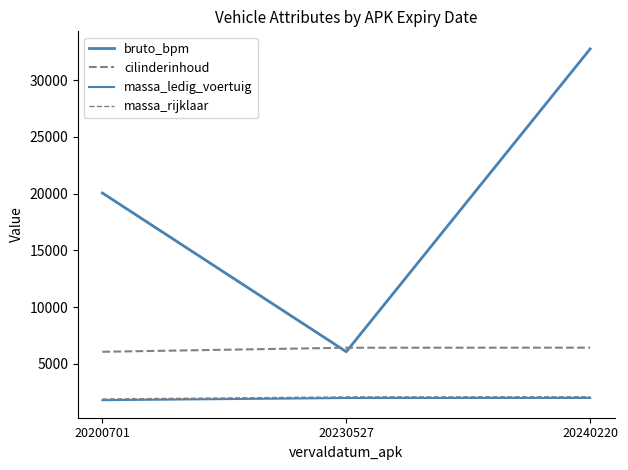

Does the chart have visible grid lines?

No